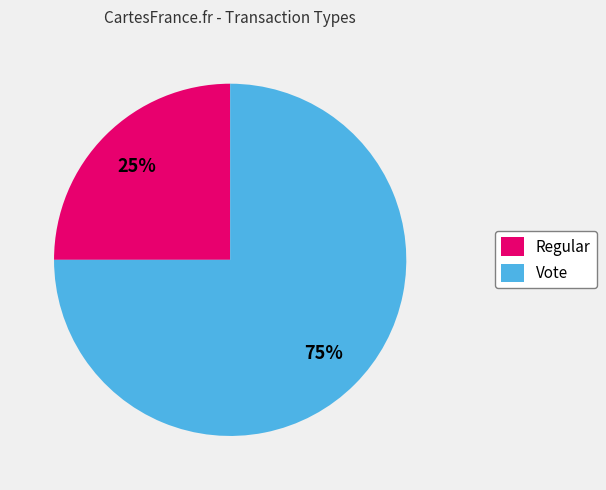

True or false: Regular accounts for 1% of the total.

False